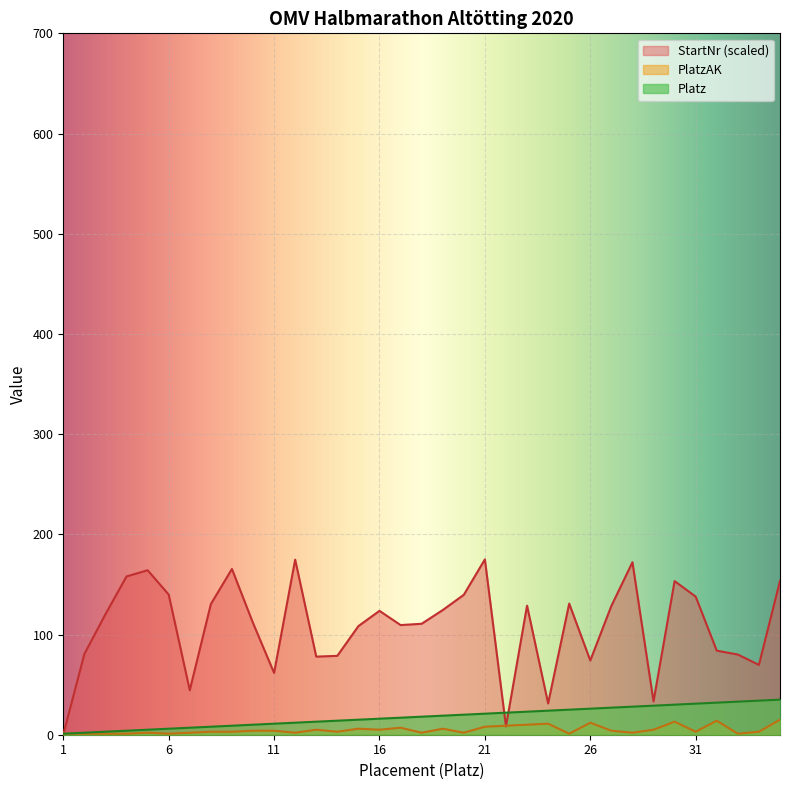

What value does the PlatzAK series have at 17?

7.0